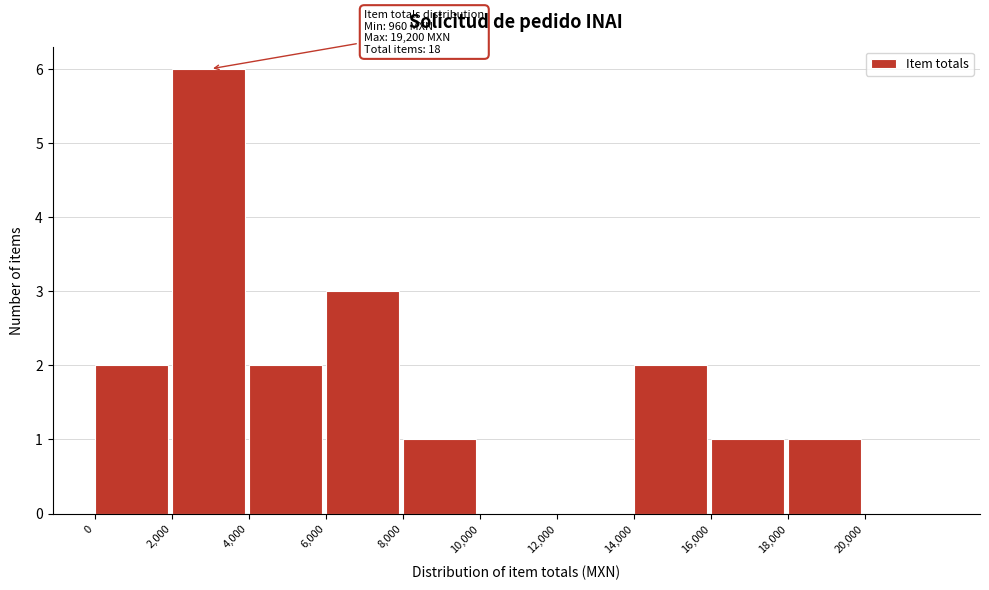

Over which range of the x-axis is the bar tallest?

2000 to 4000